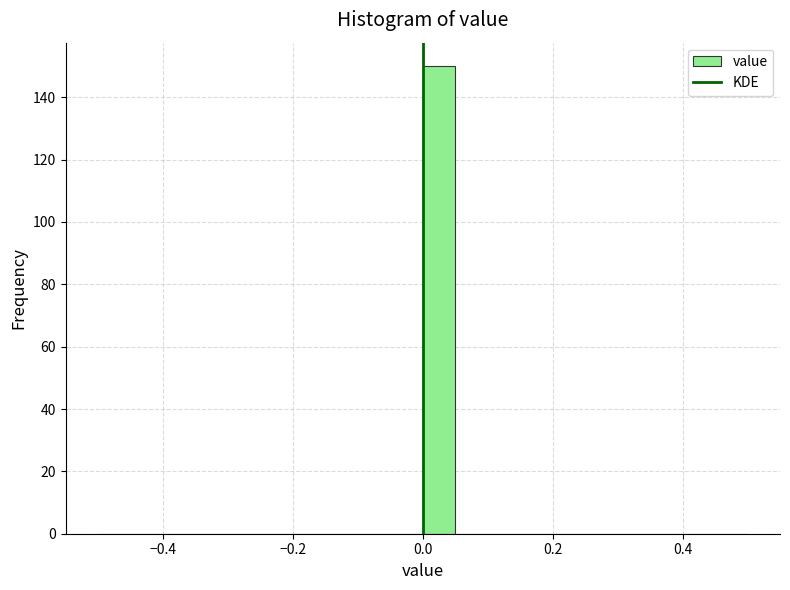

Read against the x-axis, roughly where is the centre of the tallest bar?

0.02